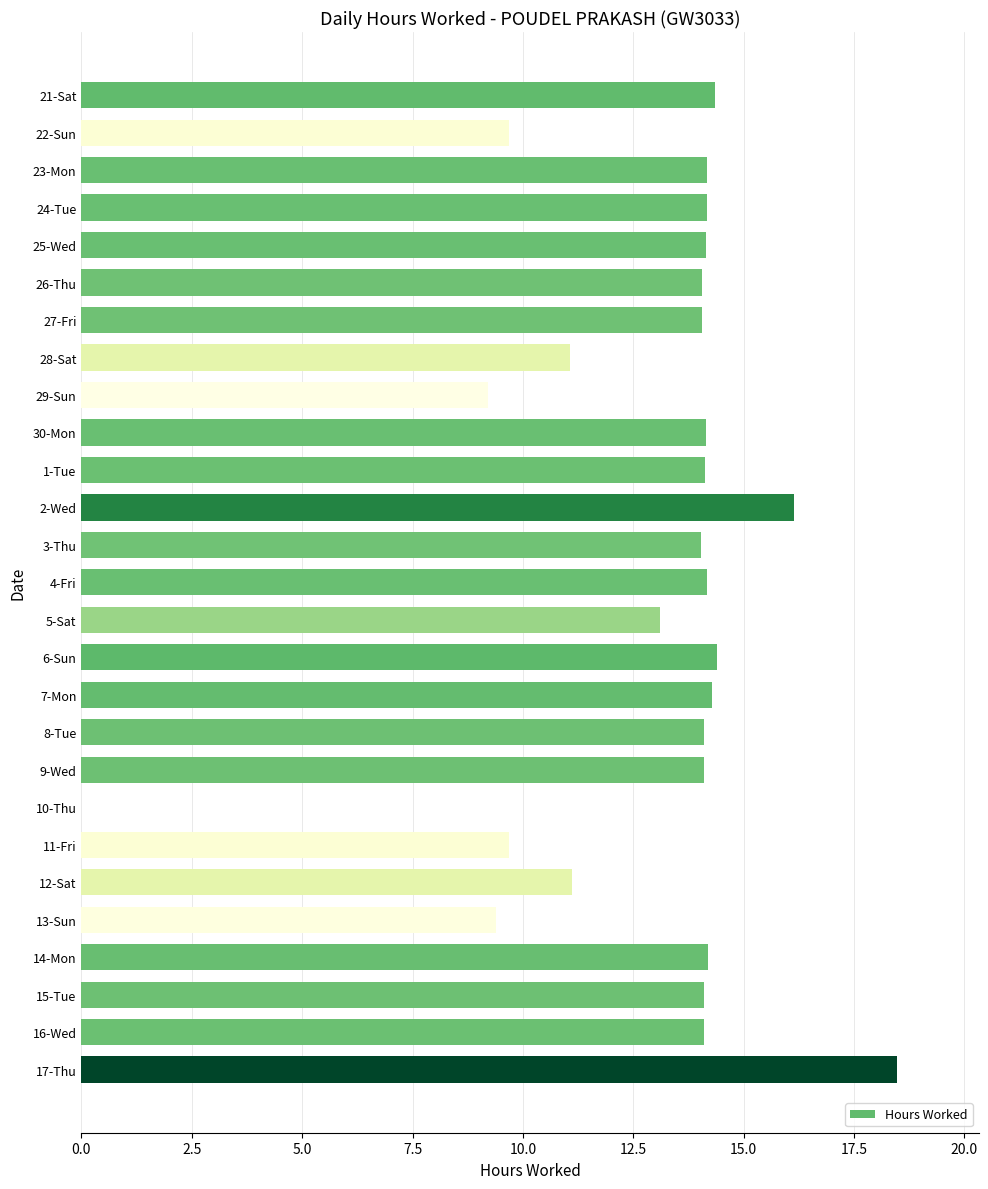

What is the ratio of the value at 6-Sun to the value at 30-Mon?

1.0